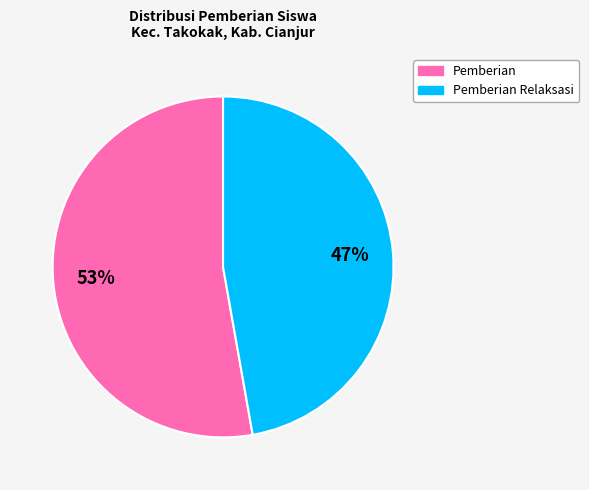

Which category has the smallest portion of the pie?

Pemberian Relaksasi